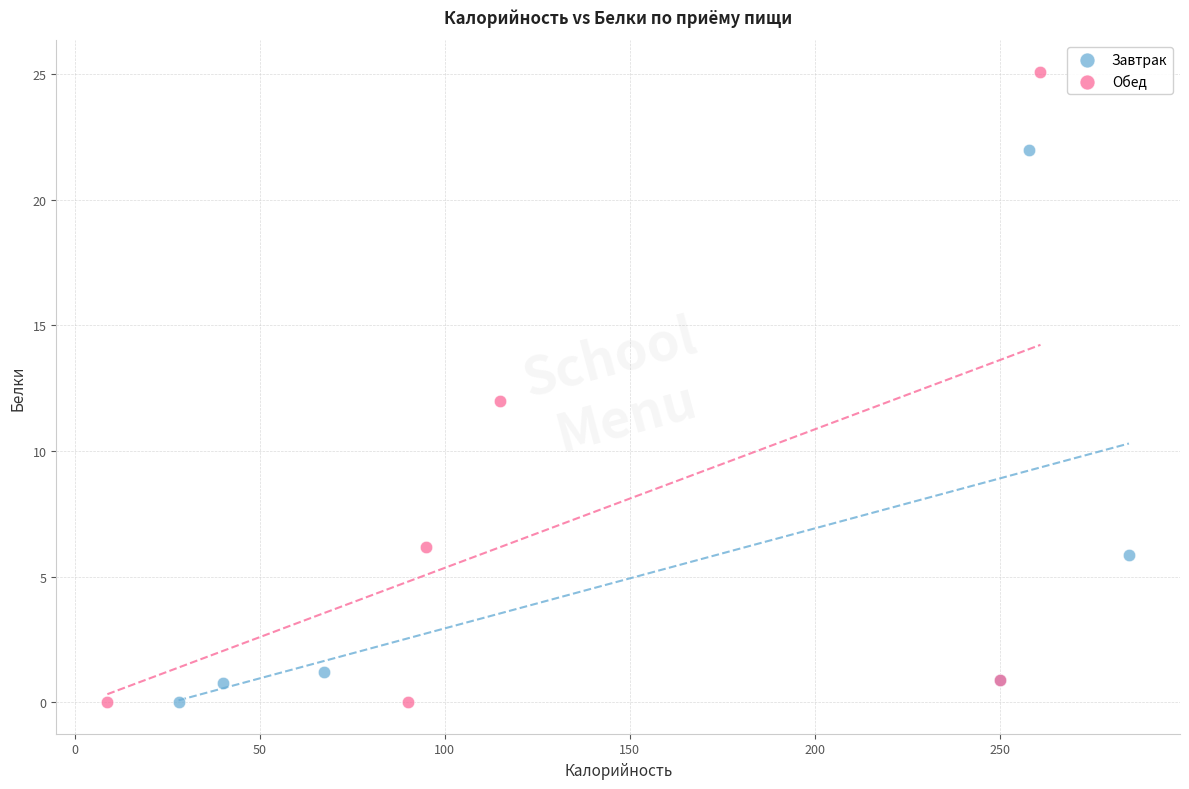

Which series reaches the maximum Y coordinate?

Обед